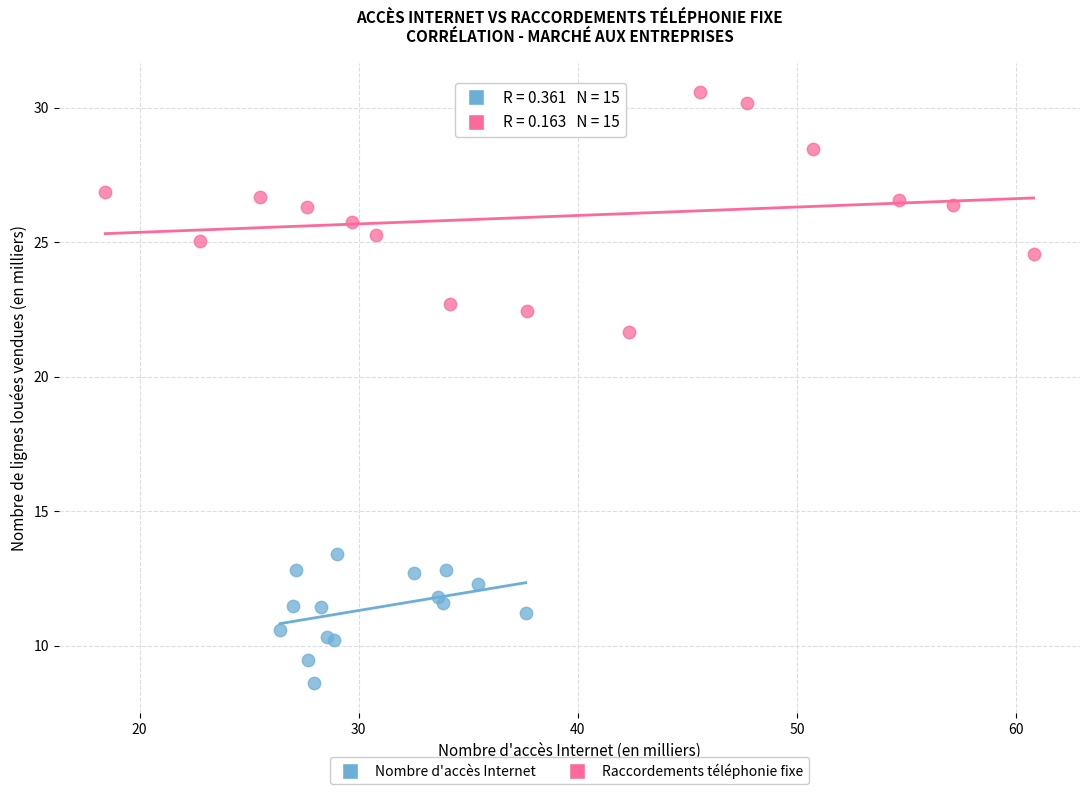

Which series reaches the minimum Y coordinate?

Nombre d'accès Internet